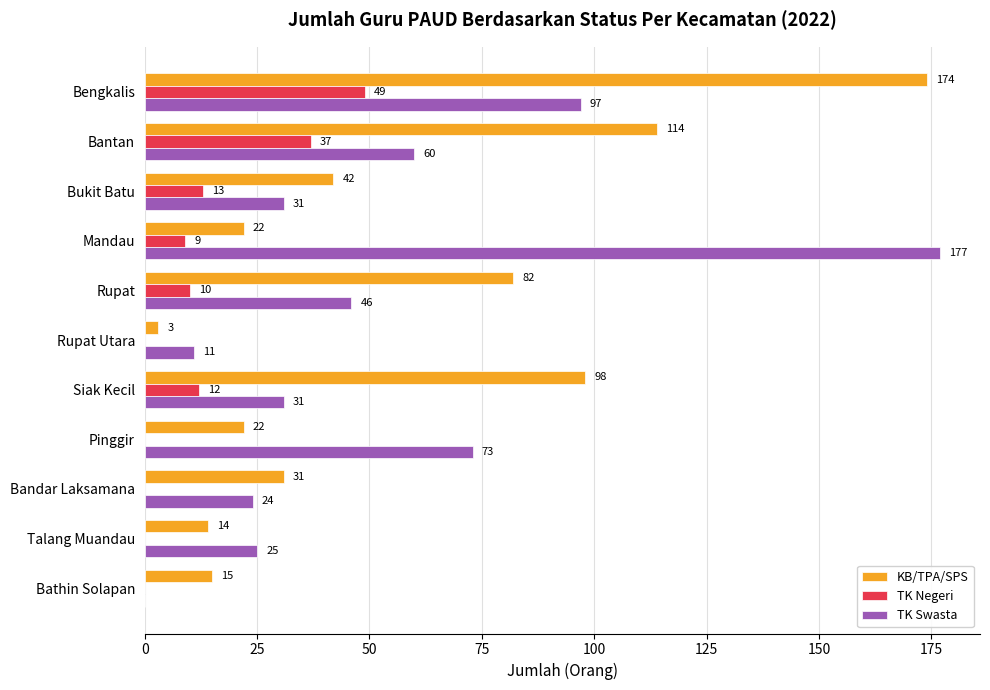

Between Mandau and Siak Kecil, which series saw the biggest shift?

TK Swasta